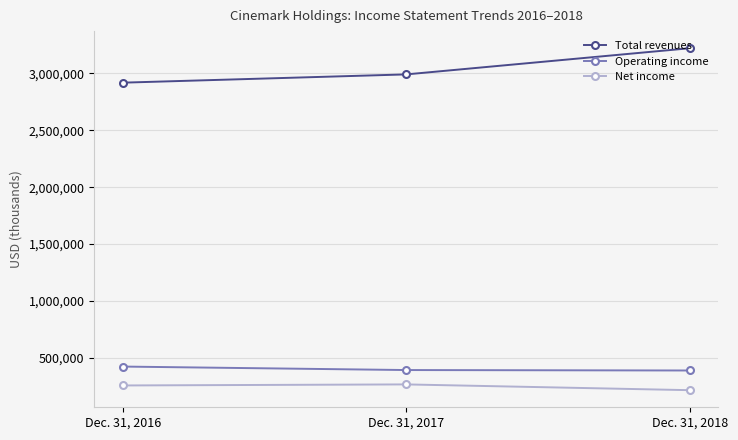

At which label does Operating income reach its peak?

Dec. 31, 2016